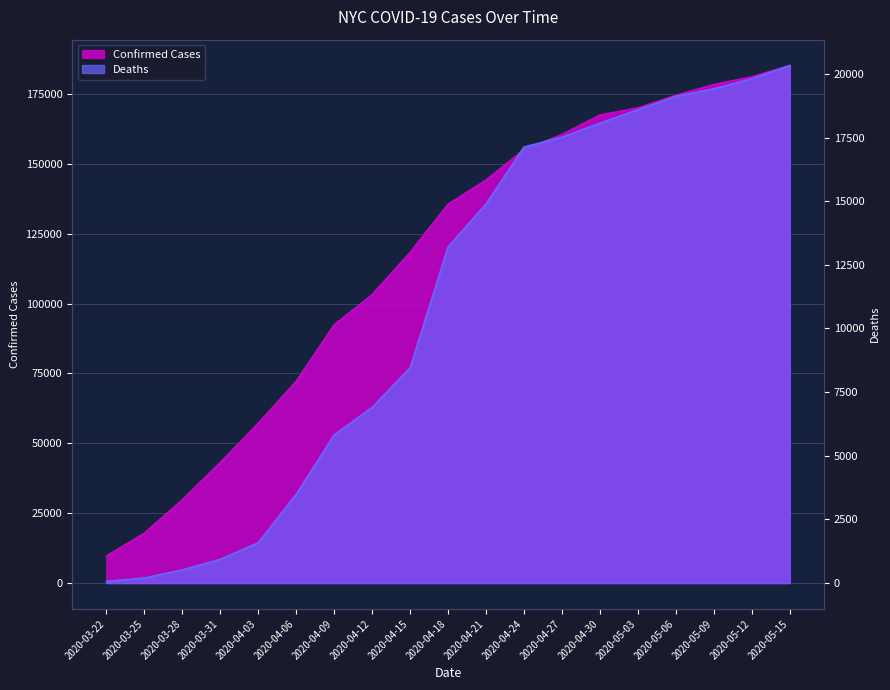

The value of Deaths at 2020-03-22 is 105. True or false?

False